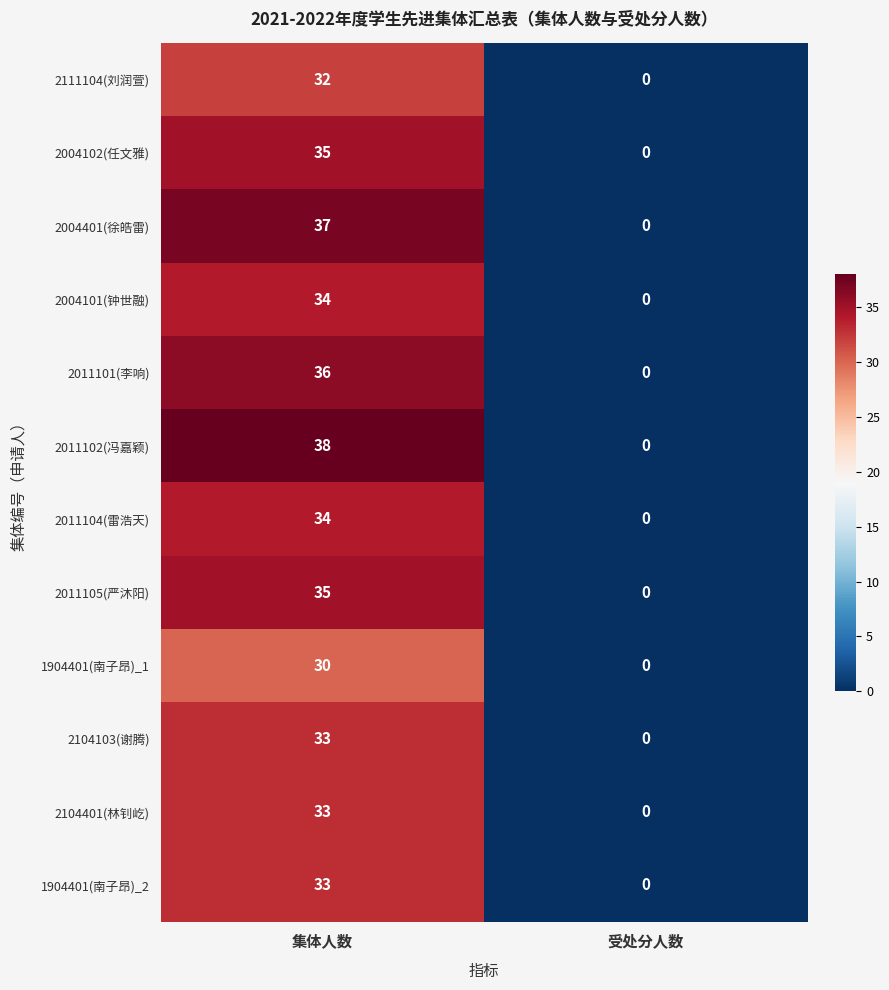

Reading right to left, what are all the values shown in this chart?

2111104(刘润萱): 受处分人数=0	集体人数=32
2004102(任文雅): 受处分人数=0	集体人数=35
2004401(徐皓雷): 受处分人数=0	集体人数=37
2004101(钟世融): 受处分人数=0	集体人数=34
2011101(李响): 受处分人数=0	集体人数=36
2011102(冯嘉颖): 受处分人数=0	集体人数=38
2011104(雷浩天): 受处分人数=0	集体人数=34
2011105(严沐阳): 受处分人数=0	集体人数=35
1904401(南子昂)_1: 受处分人数=0	集体人数=30
2104103(谢腾): 受处分人数=0	集体人数=33
2104401(林钊屹): 受处分人数=0	集体人数=33
1904401(南子昂)_2: 受处分人数=0	集体人数=33